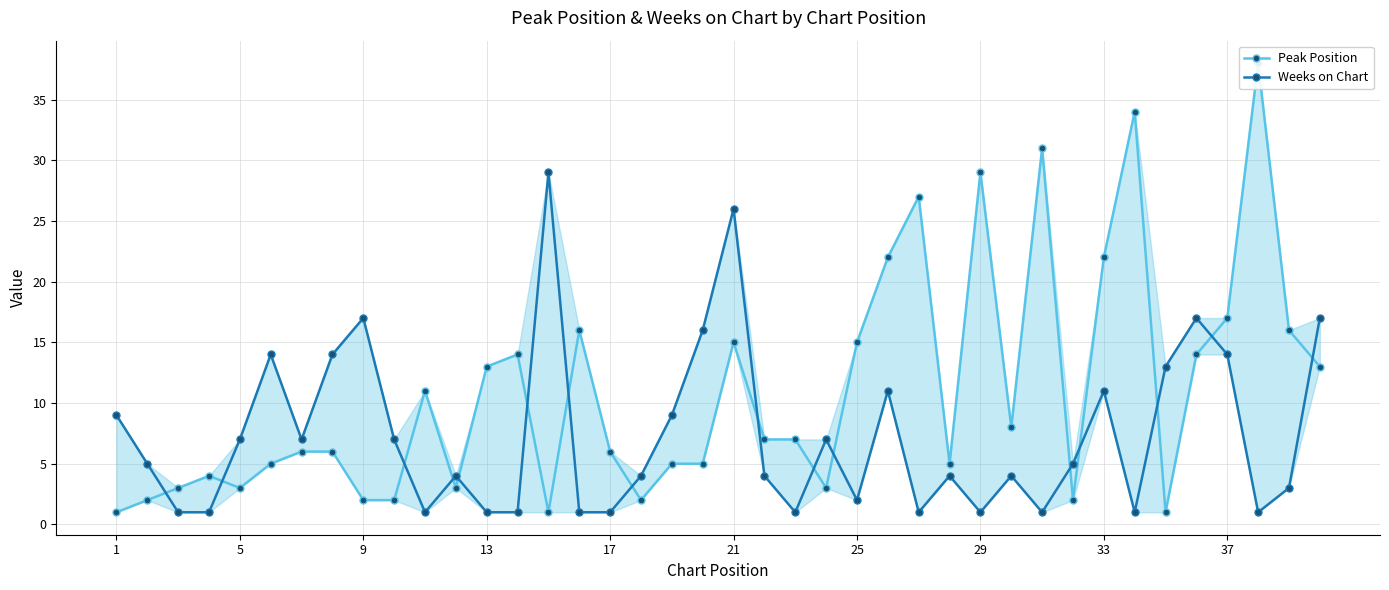

What are all the series names shown in the legend?

Peak Position, Weeks on Chart